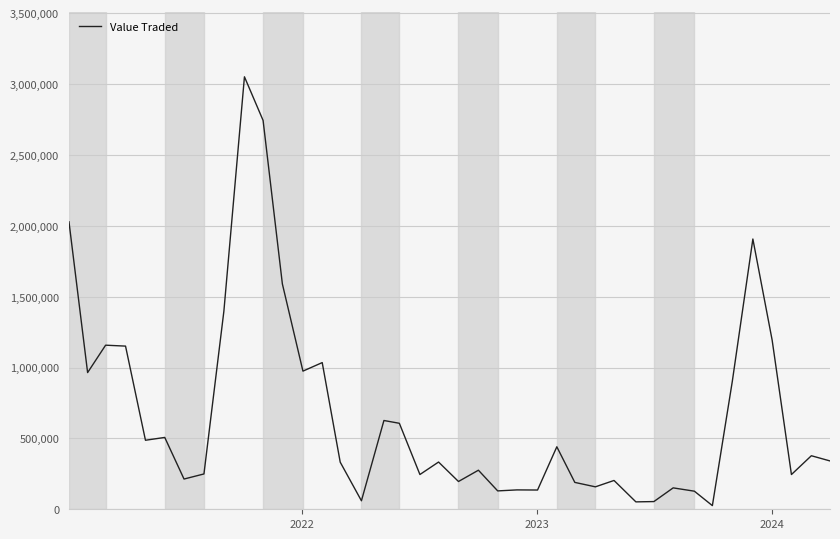

What is the difference between the maximum and second lowest values?

2999003